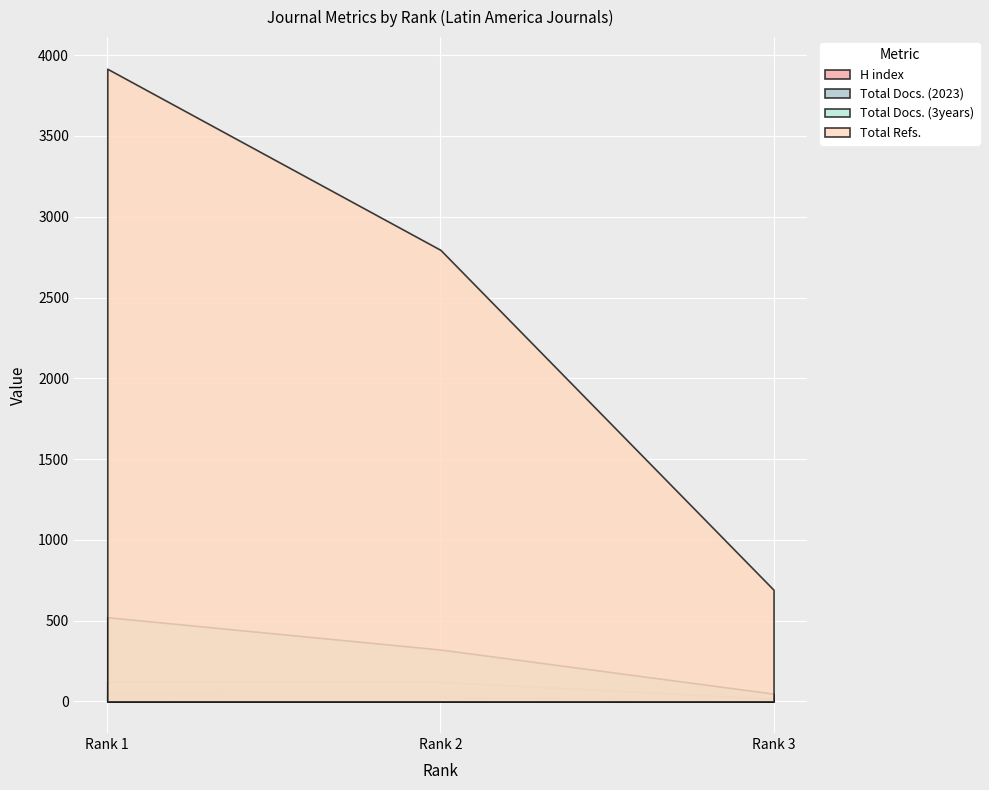

How many data points in Total Docs. (3years) are less than 321?

1